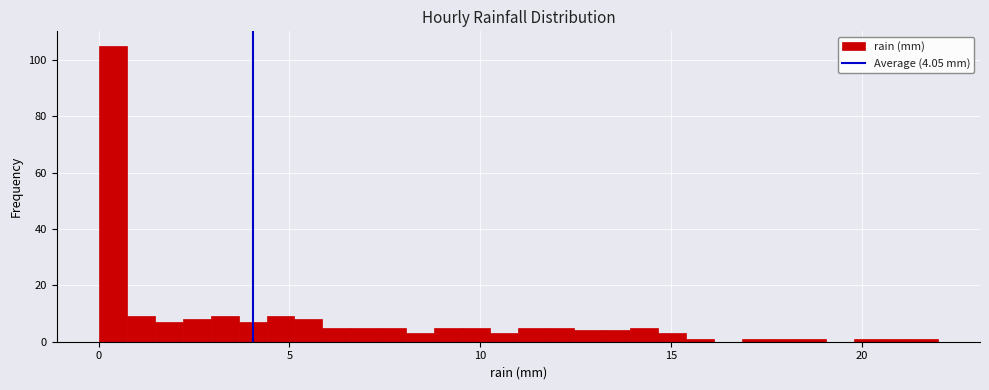

Around what value on the x-axis is the tallest bar? Give the approximate position of its centre, as read against the axis.

0.5